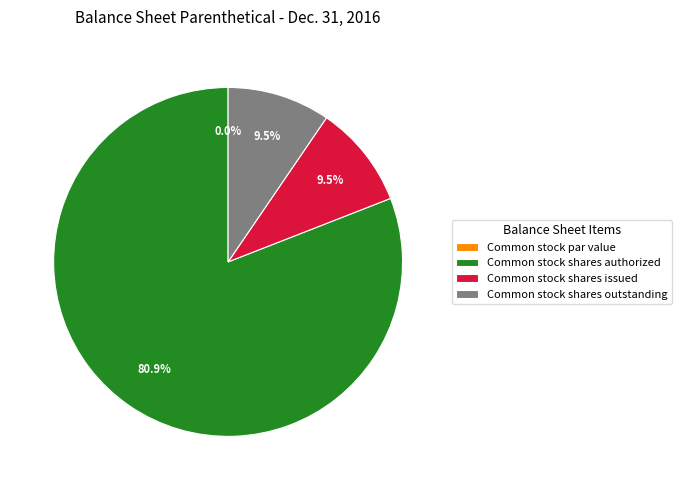

Rank the categories by value from lowest to highest.

Common stock par value, Common stock shares issued, Common stock shares outstanding, Common stock shares authorized